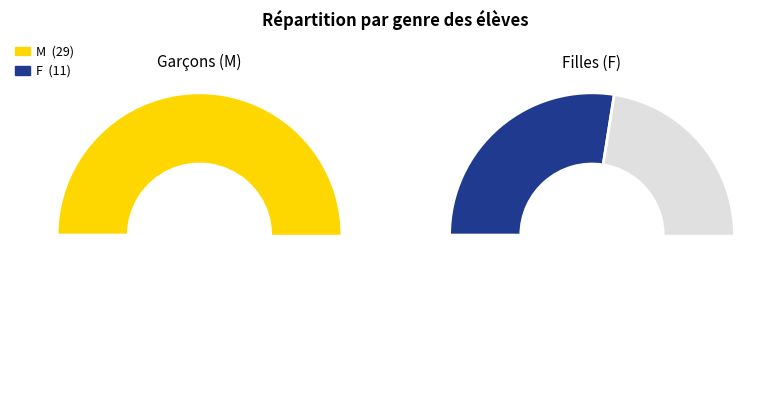

To the nearest percent, what is the combined percentage of F and M?

100%